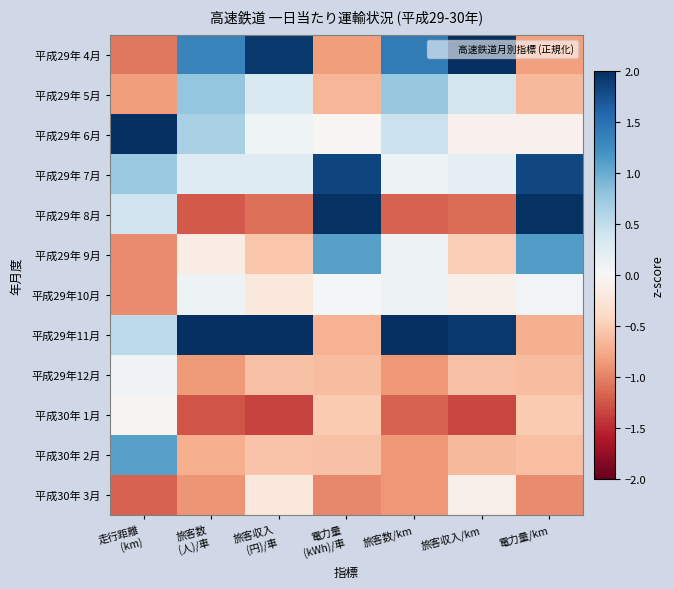

What is the spread (max minus min) of values at 電力量
(kWh)/車?

2.9